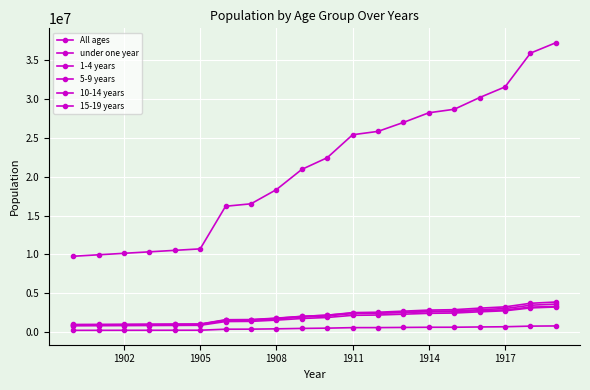

True or false: All ages and 1-4 years cross at least once.

False